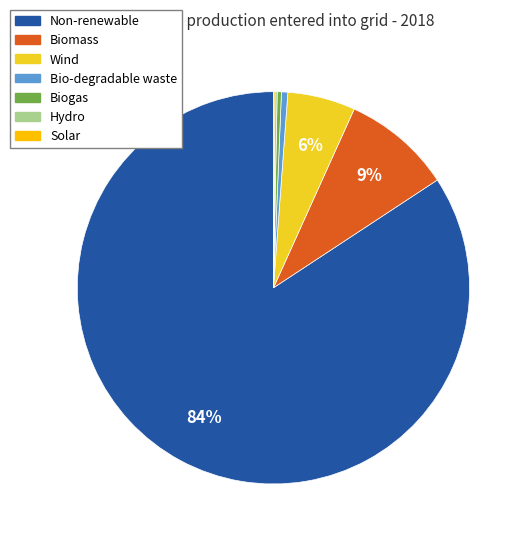

What is the change in value from Wind to Solar?

-577580.5